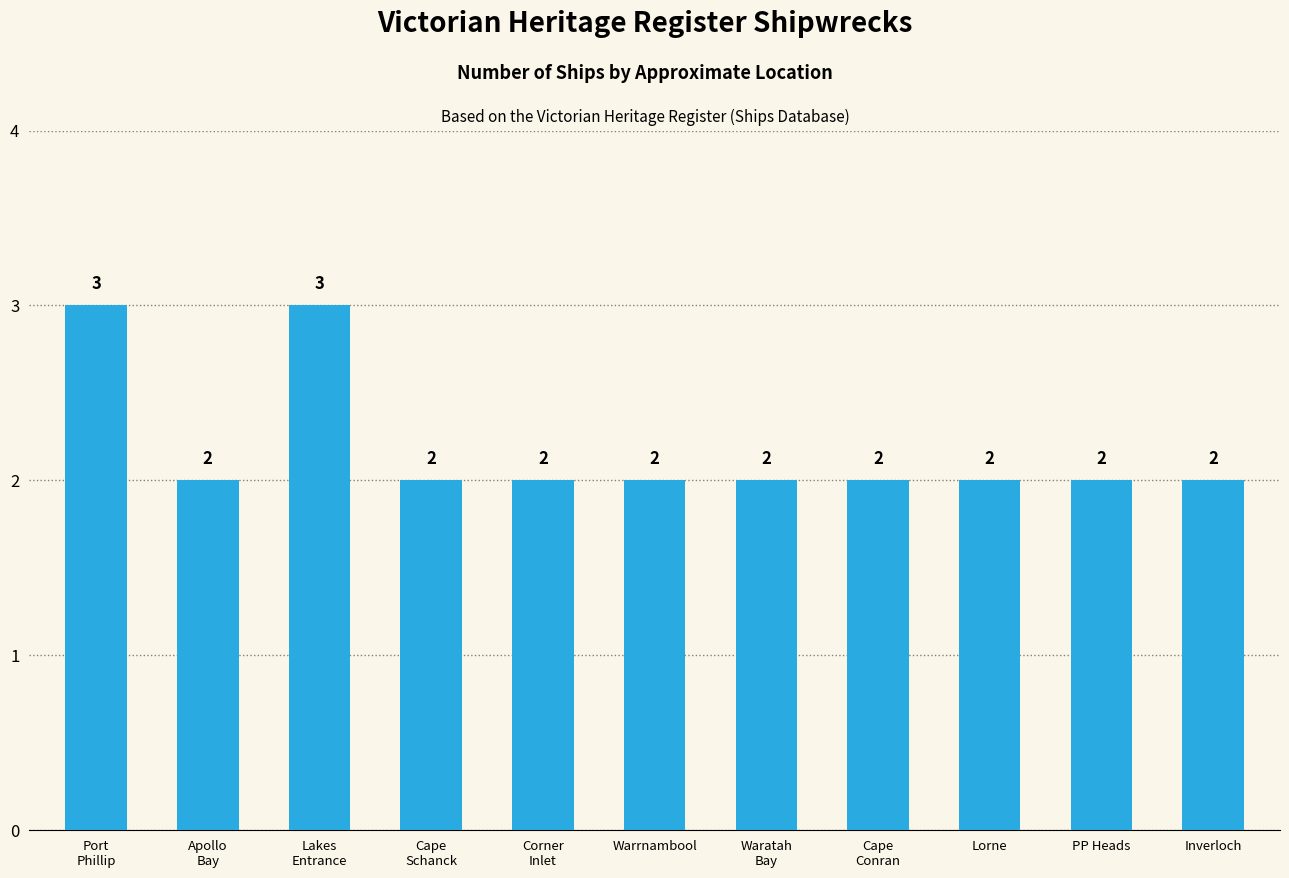

What is the change in value from Lakes
Entrance to Warrnambool?

-1